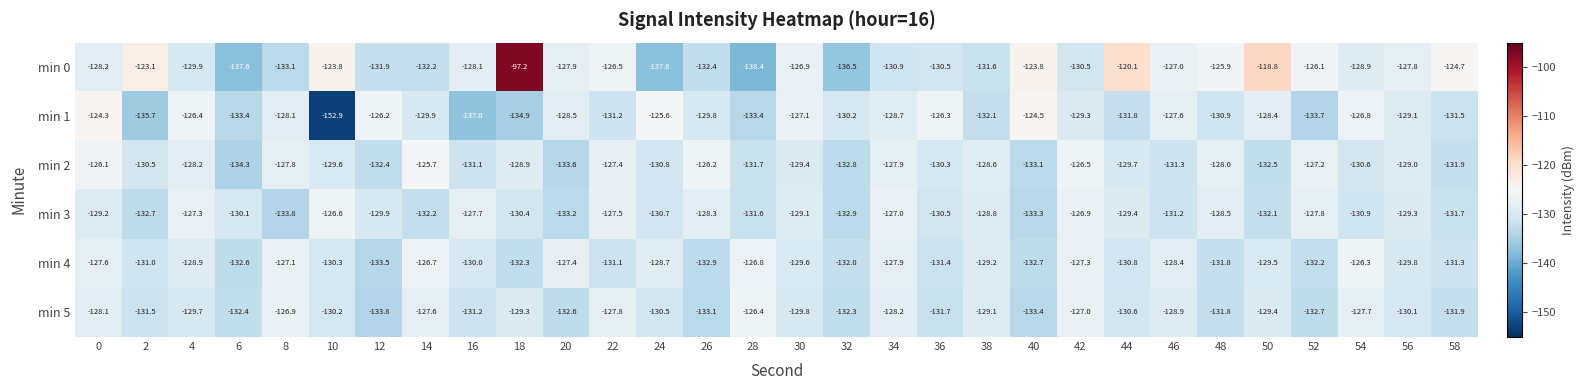

What is the sum of the min 2 values at 34 and 30?

-257.3